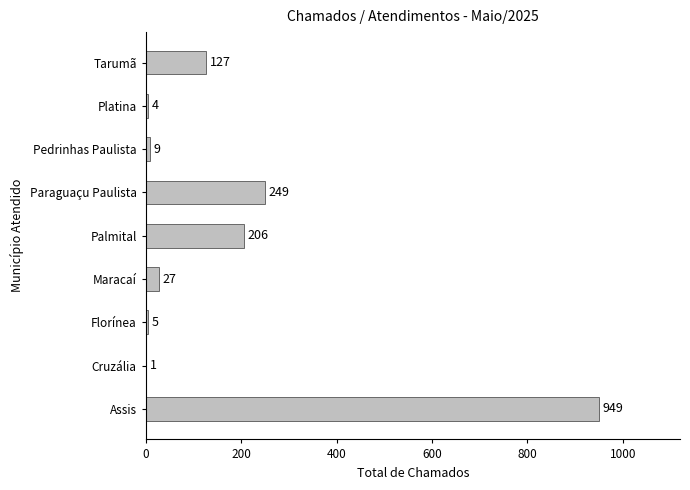

What is the sum of all values?

1577